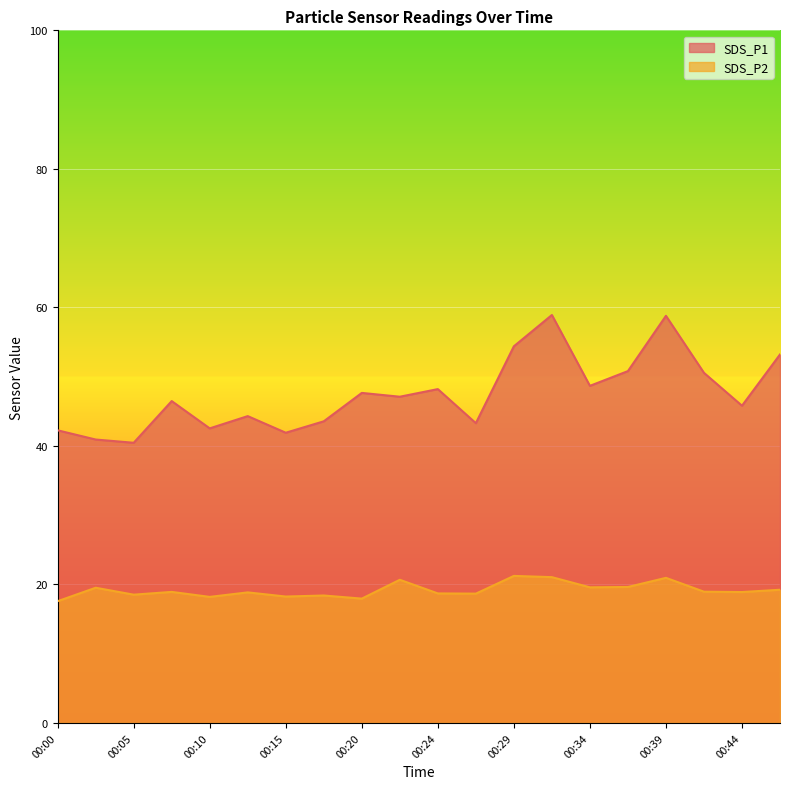

At which label is SDS_P1 closest to 49?

00:34